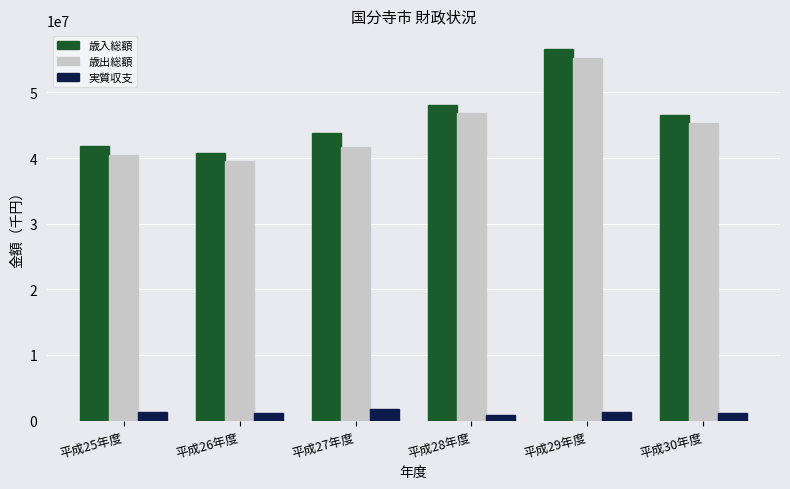

How many series are shown in this chart?

3